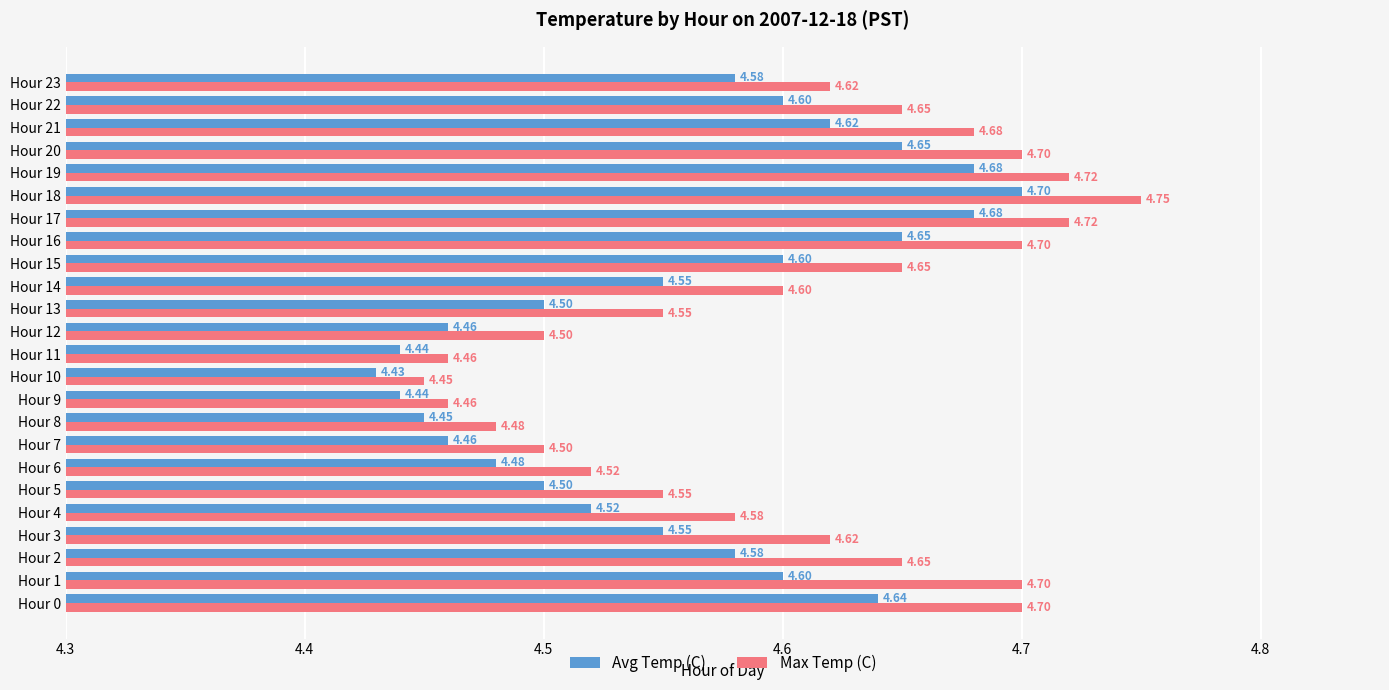

Which label corresponds to the smallest value in the chart?

Hour 10